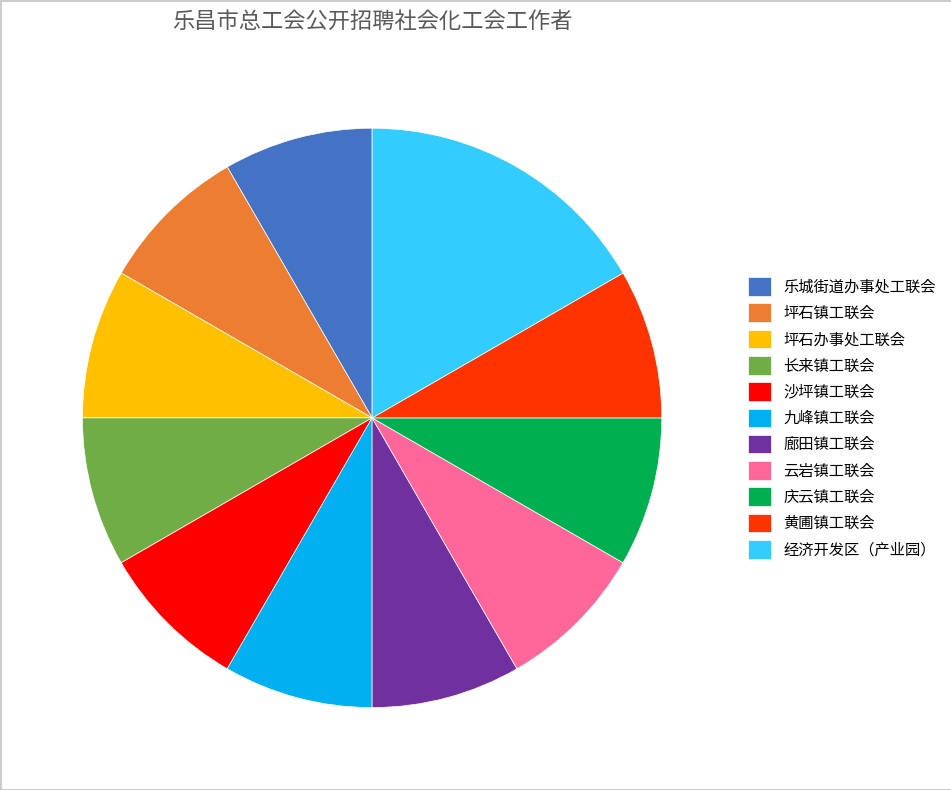

Does any single category account for the majority?

No